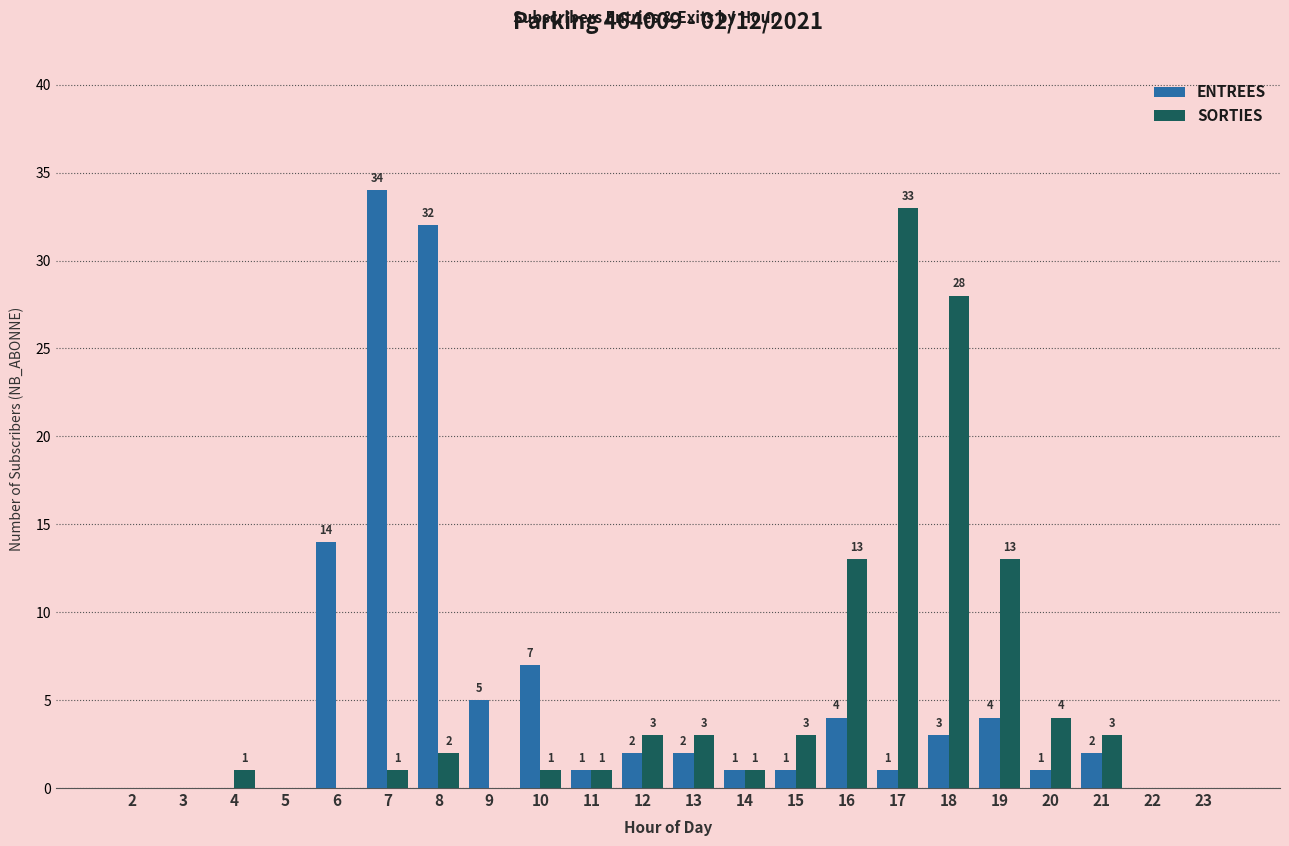

Which series changed the most between 9 and 16?

SORTIES